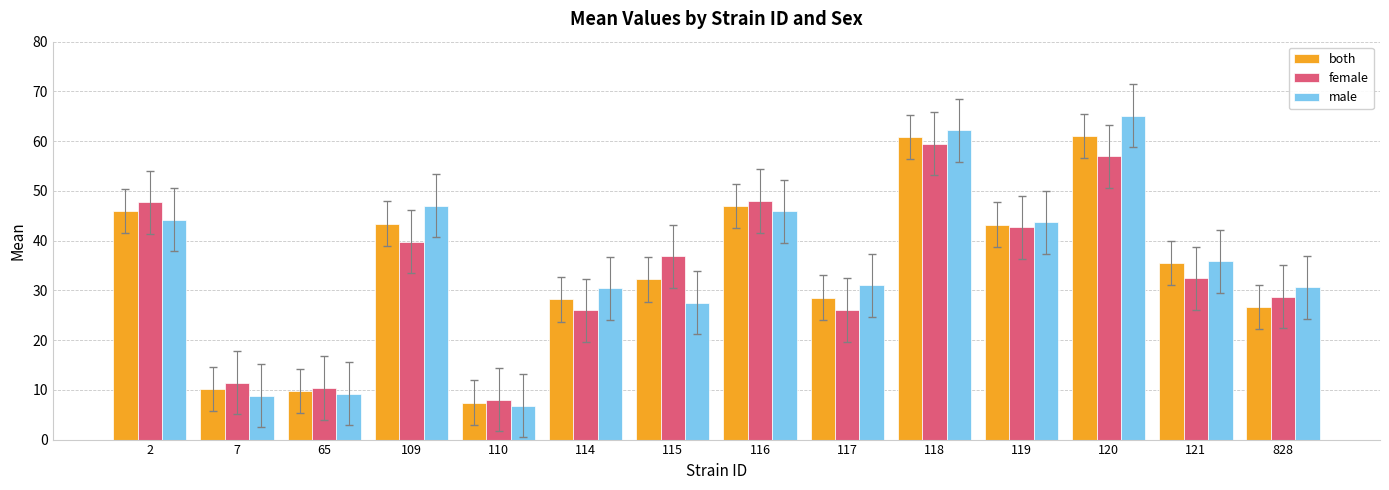

Does the chart contain stacked bars?

No